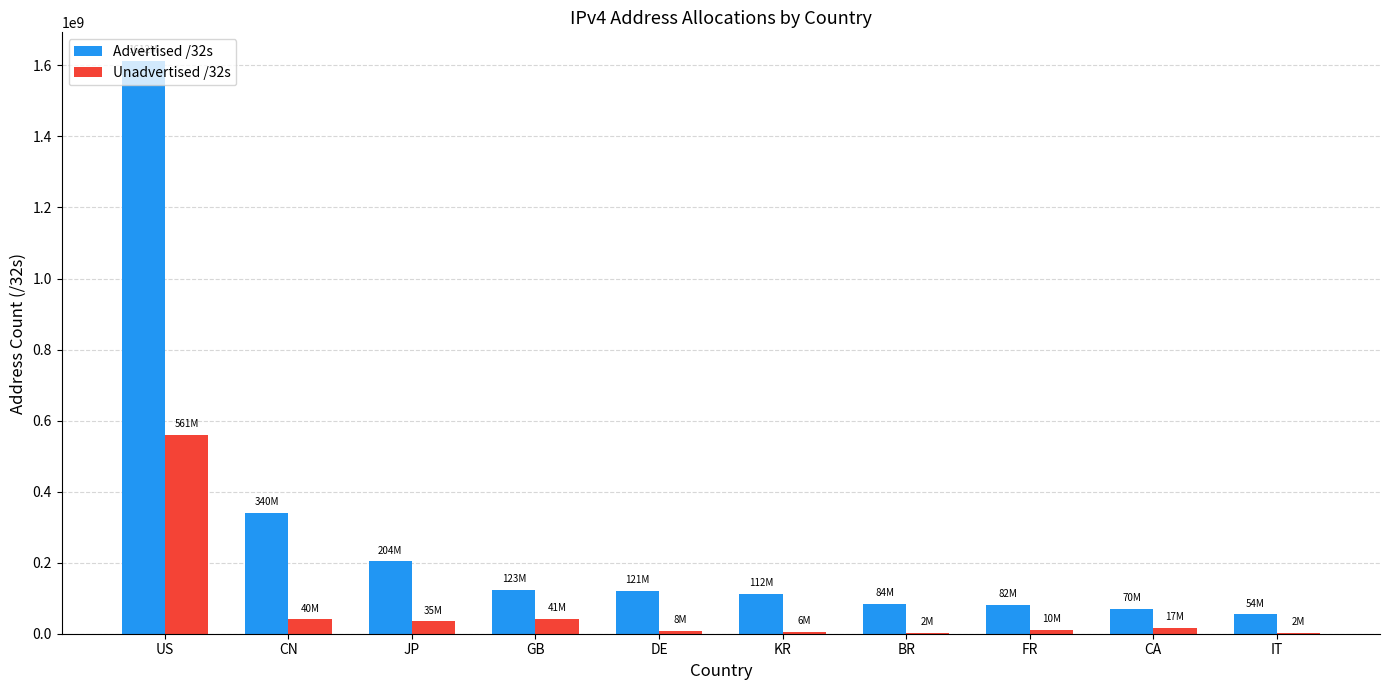

Is it true that Advertised /32s equals 890980055 at US?

False